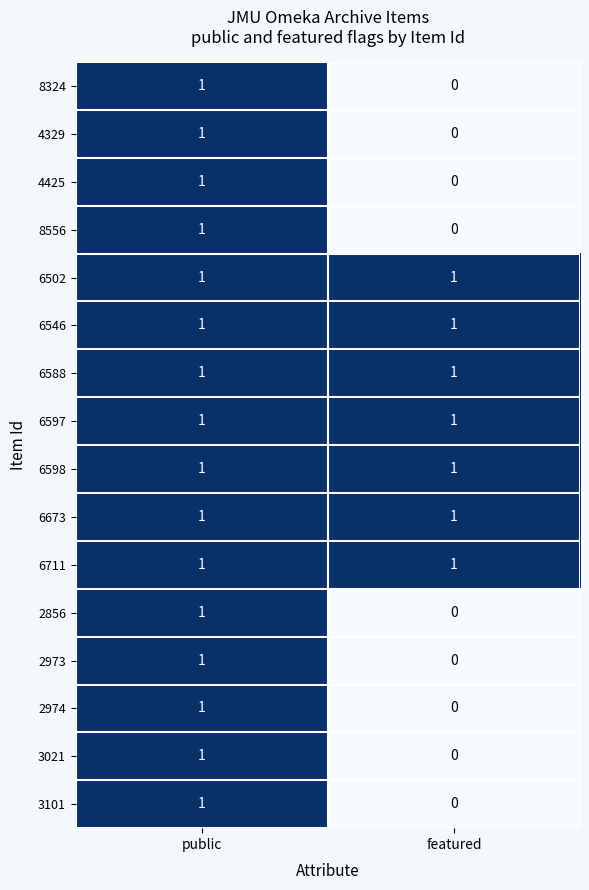

What is the total value across all series at featured?

7